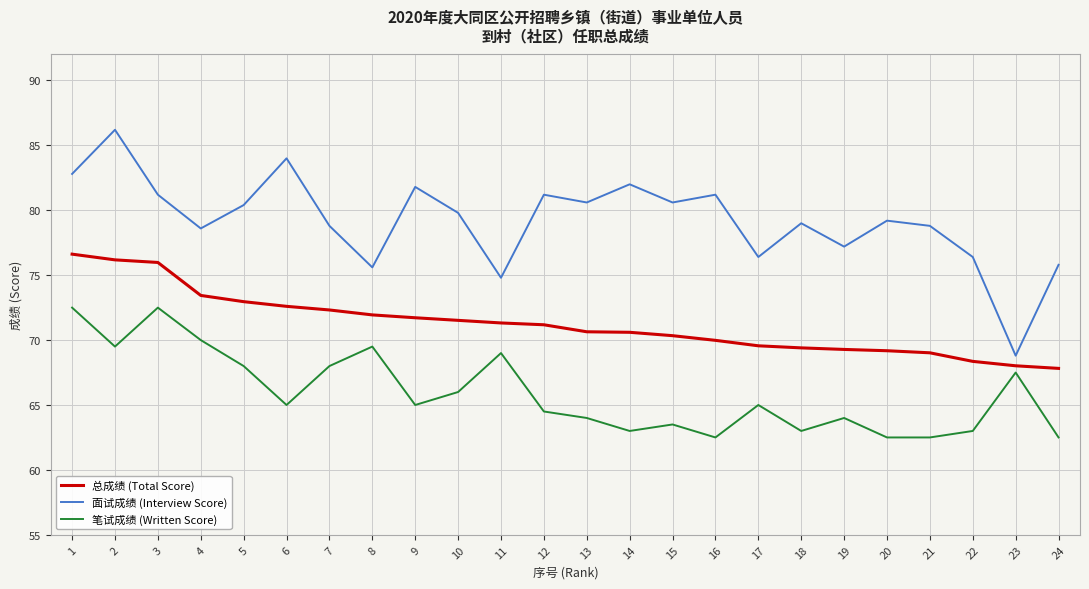

What is the difference between the 笔试成绩 (Written Score) values at 22 and 17?

2.0